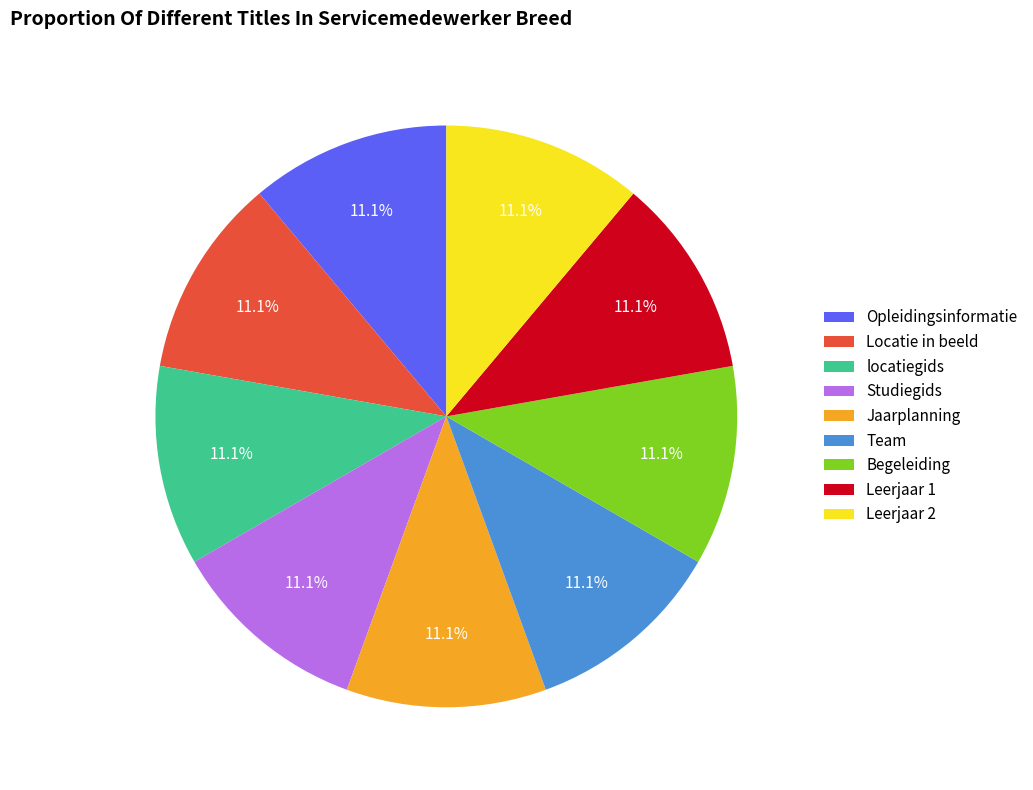

To the nearest percent, what portion does Team represent?

11%